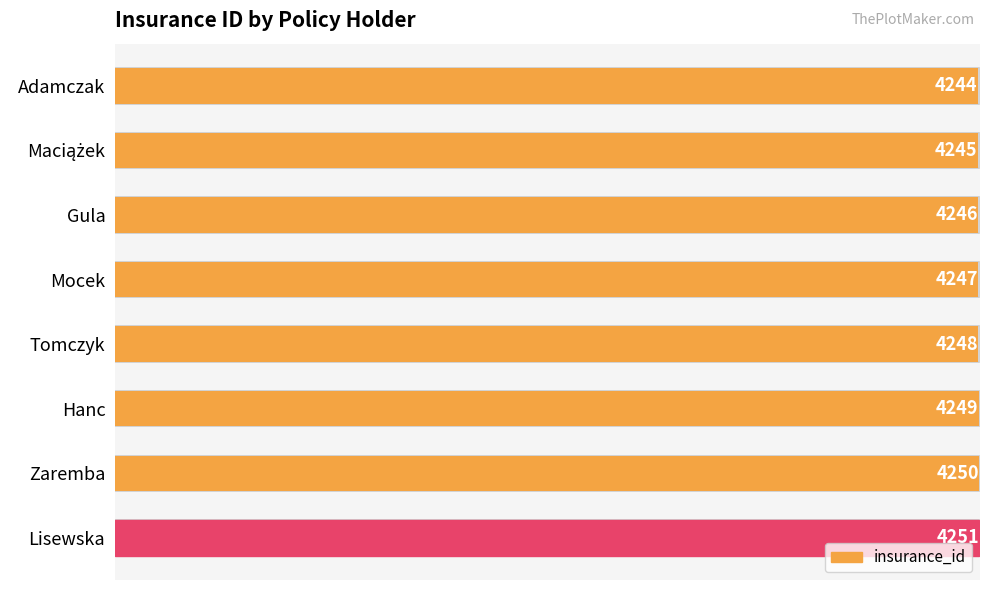

What is the value of the 2nd bar from the left?

4245